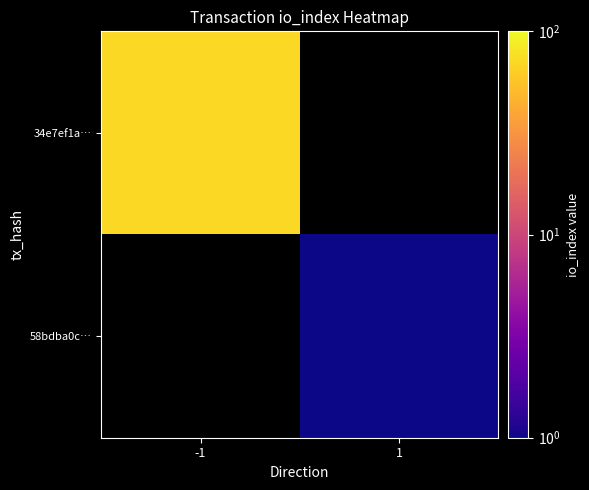

List the series in order of their overall mean, highest first.

34e7ef1a…, 58bdba0c…